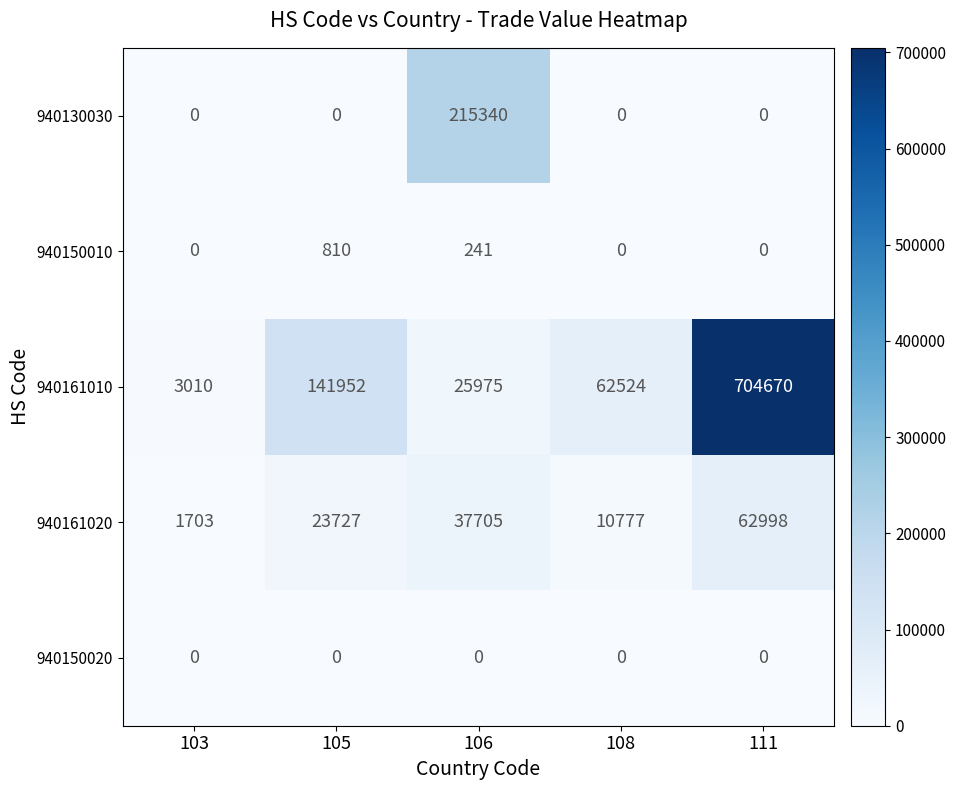

Reading right to left, what are all the values shown in this chart?

940130030: 111=0	108=0	106=215340	105=0	103=0
940150010: 111=0	108=0	106=241	105=810	103=0
940161010: 111=704670	108=62524	106=25975	105=141952	103=3010
940161020: 111=62998	108=10777	106=37705	105=23727	103=1703
940150020: 111=0	108=0	106=0	105=0	103=0